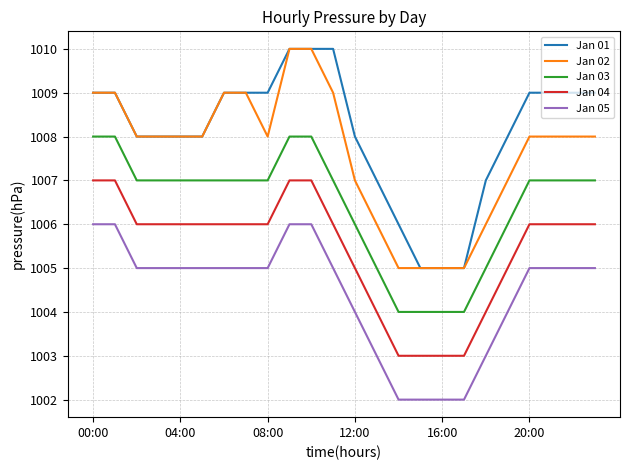

Reading right to left, what are all the values shown in this chart?

Jan 01: 1009	1009	1009	1009	1008	1007	1005	1005	1005	1006	1007	1008	1010	1010	1010	1009	1009	1009	1008	1008	1008	1008	1009	1009
Jan 02: 1008	1008	1008	1008	1007	1006	1005	1005	1005	1005	1006	1007	1009	1010	1010	1008	1009	1009	1008	1008	1008	1008	1009	1009
Jan 03: 1007	1007	1007	1007	1006	1005	1004	1004	1004	1004	1005	1006	1007	1008	1008	1007	1007	1007	1007	1007	1007	1007	1008	1008
Jan 04: 1006	1006	1006	1006	1005	1004	1003	1003	1003	1003	1004	1005	1006	1007	1007	1006	1006	1006	1006	1006	1006	1006	1007	1007
Jan 05: 1005	1005	1005	1005	1004	1003	1002	1002	1002	1002	1003	1004	1005	1006	1006	1005	1005	1005	1005	1005	1005	1005	1006	1006